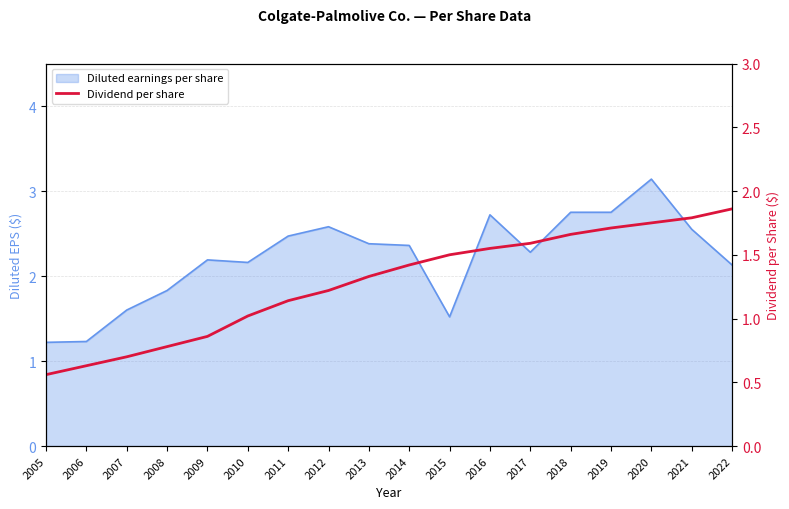

What is the sum of the values at 2016 and 2018?

3.2